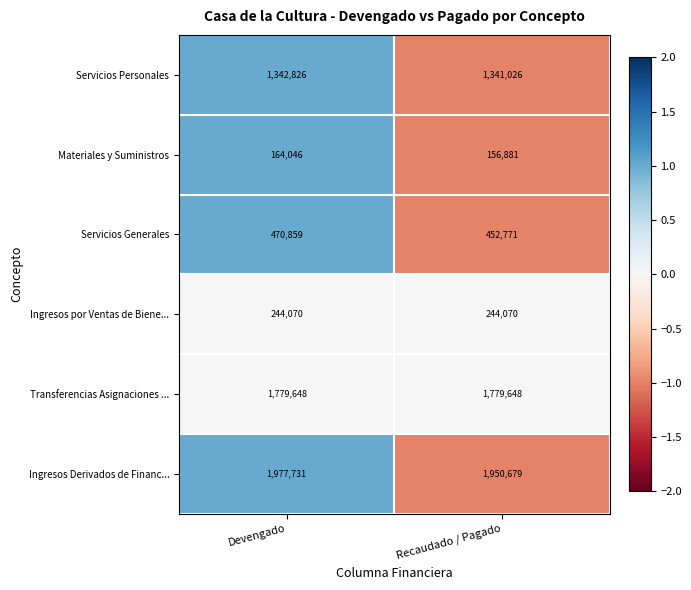

Reading left to right, transcribe all the data shown in this chart.

Servicios Personales: 1342826	1341026
Materiales y Suministros: 164046	156881
Servicios Generales: 470859	452771
Ingresos por Ventas de Biene...: 244070	244070
Transferencias Asignaciones ...: 1779648	1779648
Ingresos Derivados de Financ...: 1977731	1950679